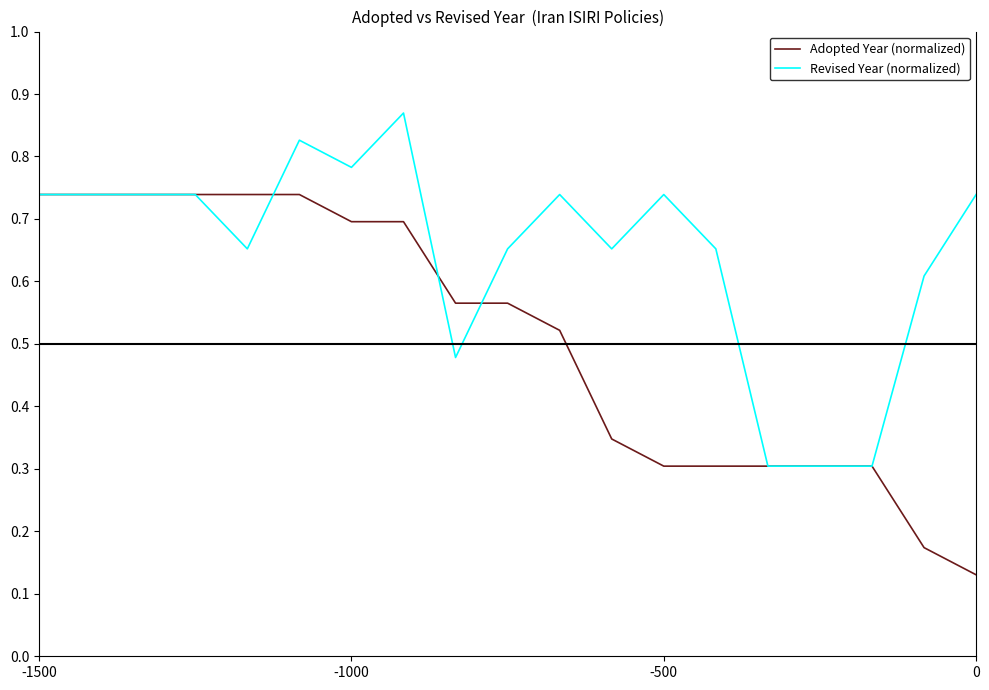

What is the sum of all Adopted Year (normalized) values?

9.7